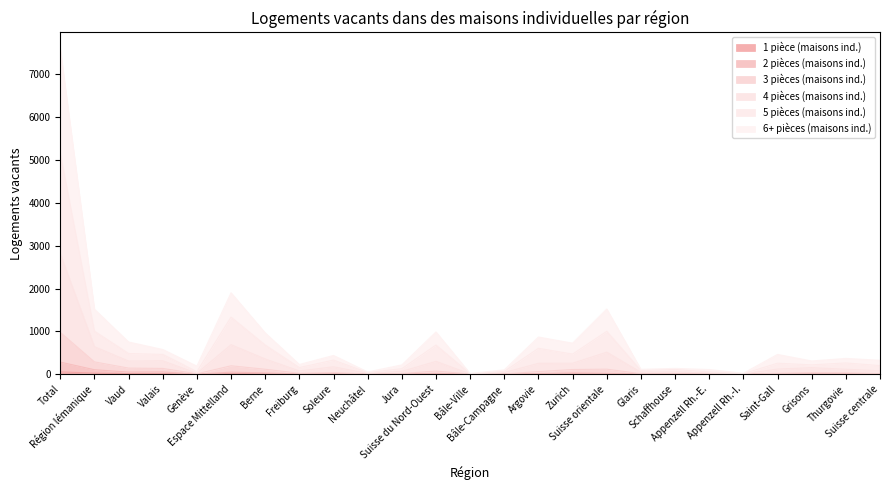

True or false: 2 pièces (maisons ind.) and 1 pièce (maisons ind.) cross at least once.

False